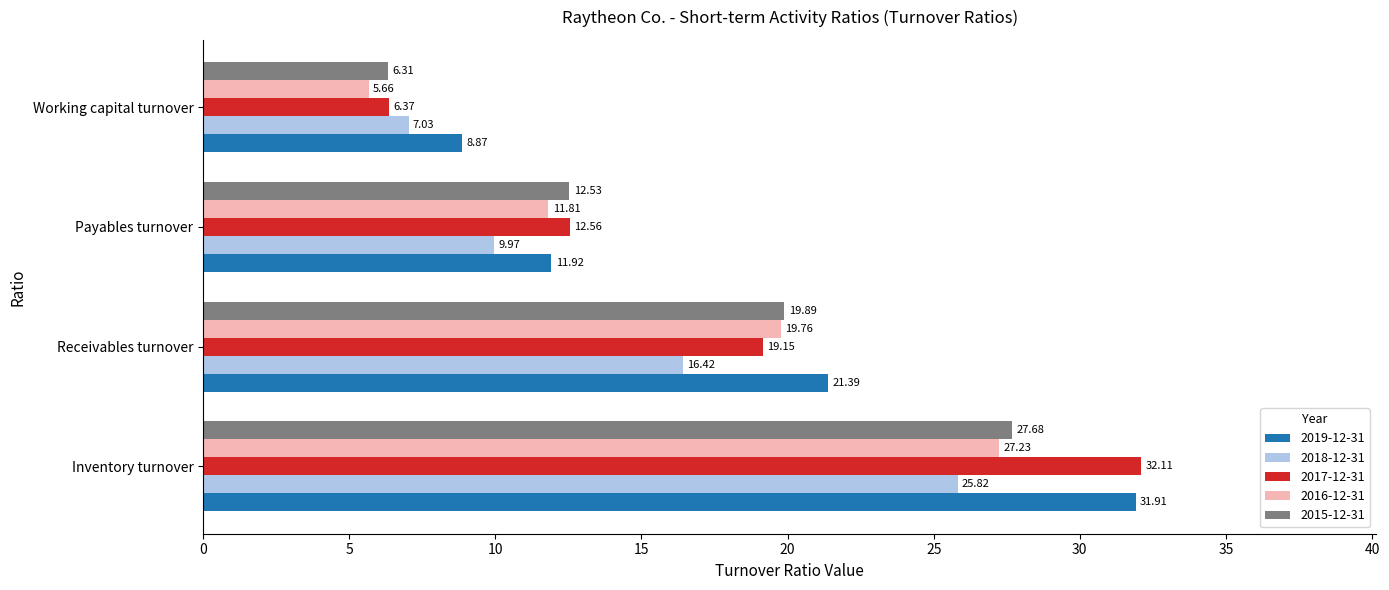

Where is 2017-12-31 nearest to the value 19?

Receivables turnover